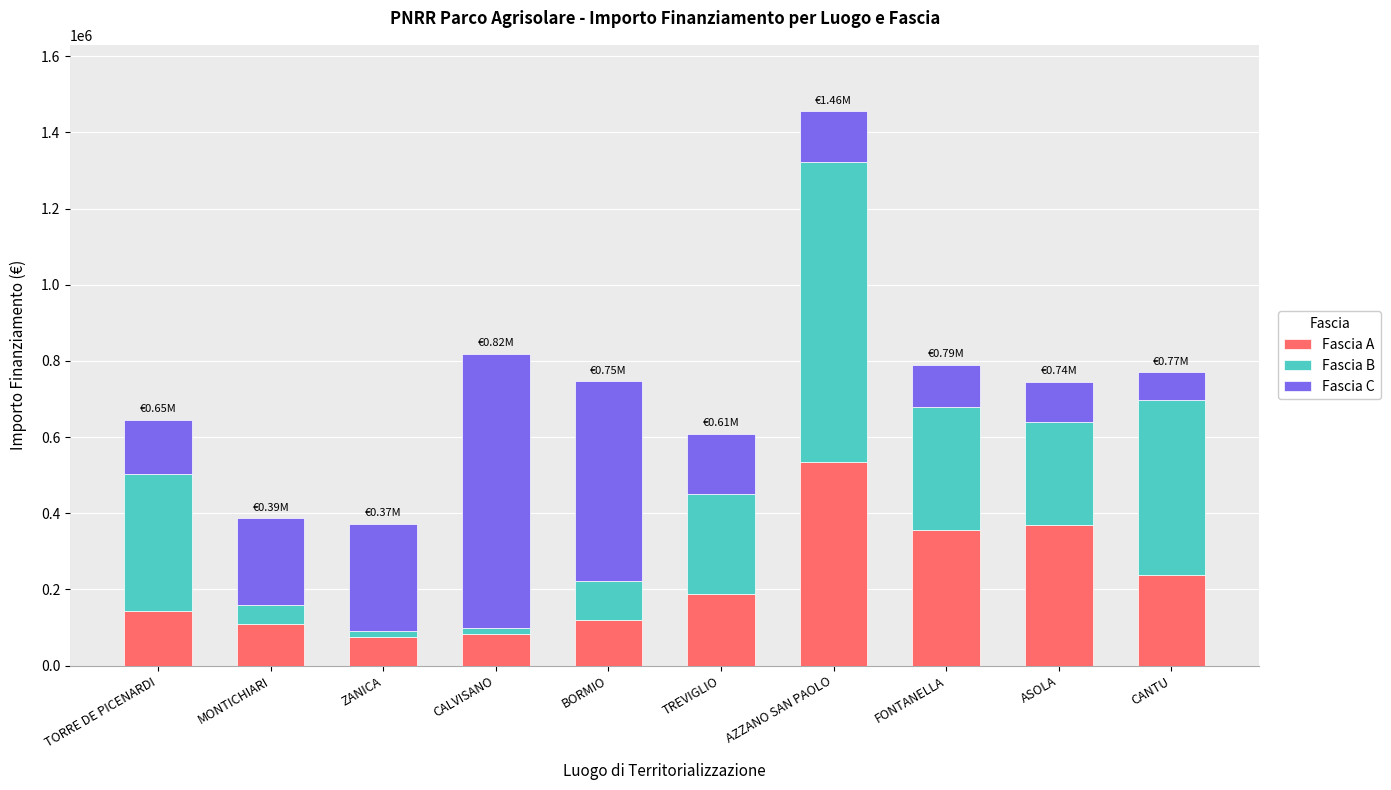

What is the total value across all series at AZZANO SAN PAOLO?

1455374.4